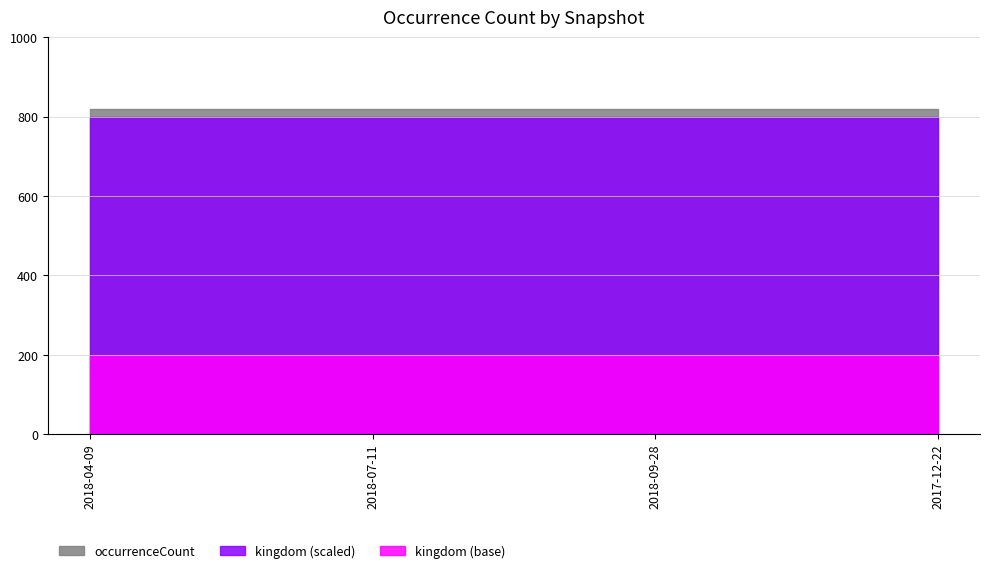

What is the sum of all occurrenceCount values?

3276